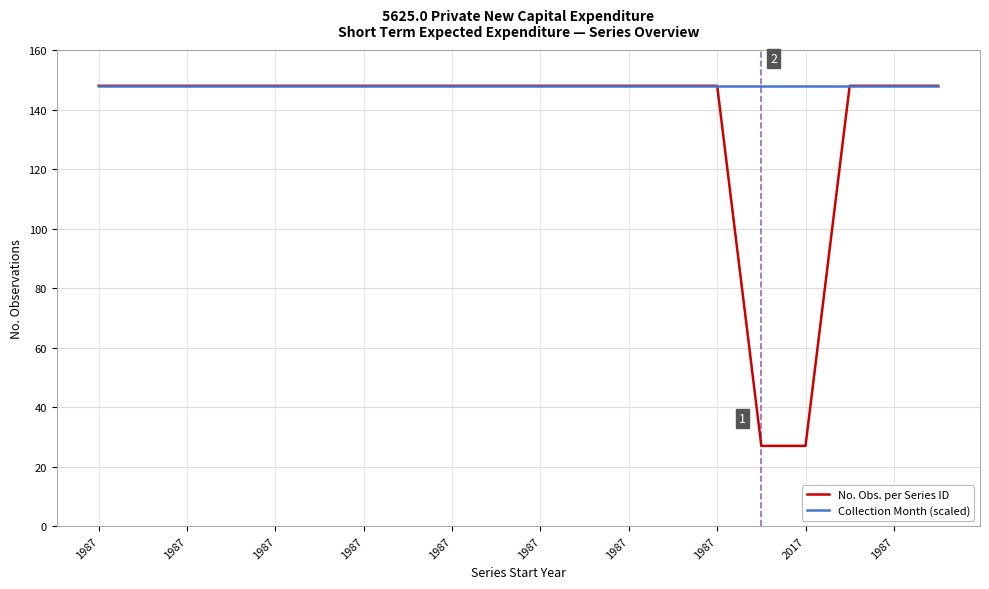

Which series has the largest total across all categories?

Collection Month (scaled)